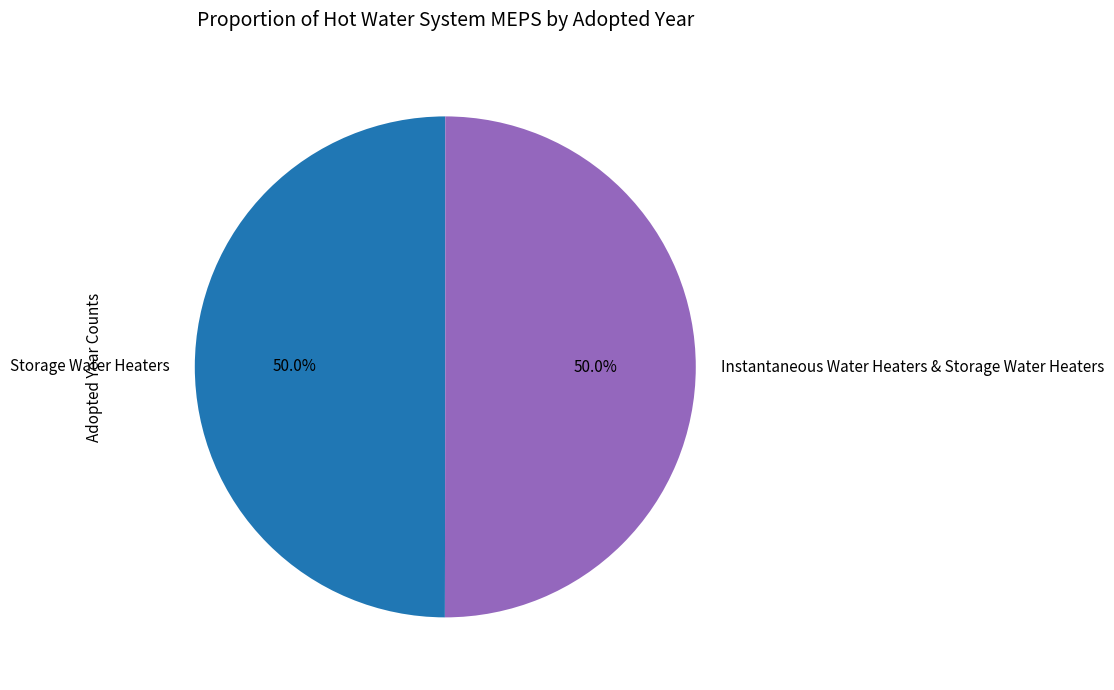

Approximately how many times larger is the value at Instantaneous Water Heaters & Storage Water Heaters compared to Storage Water Heaters?

1.0